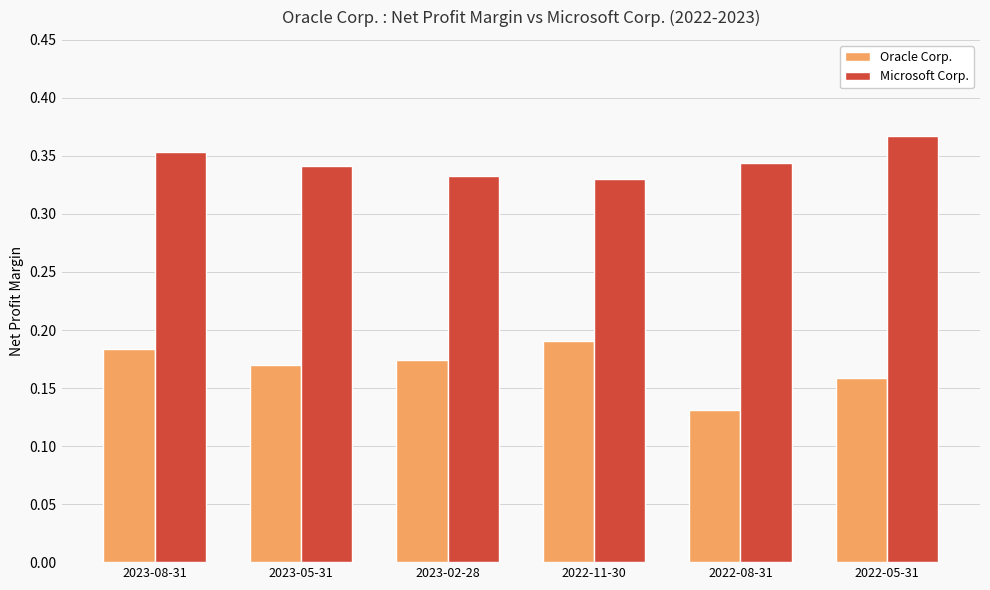

What is the label of the 1st bar from the left?

2023-08-31